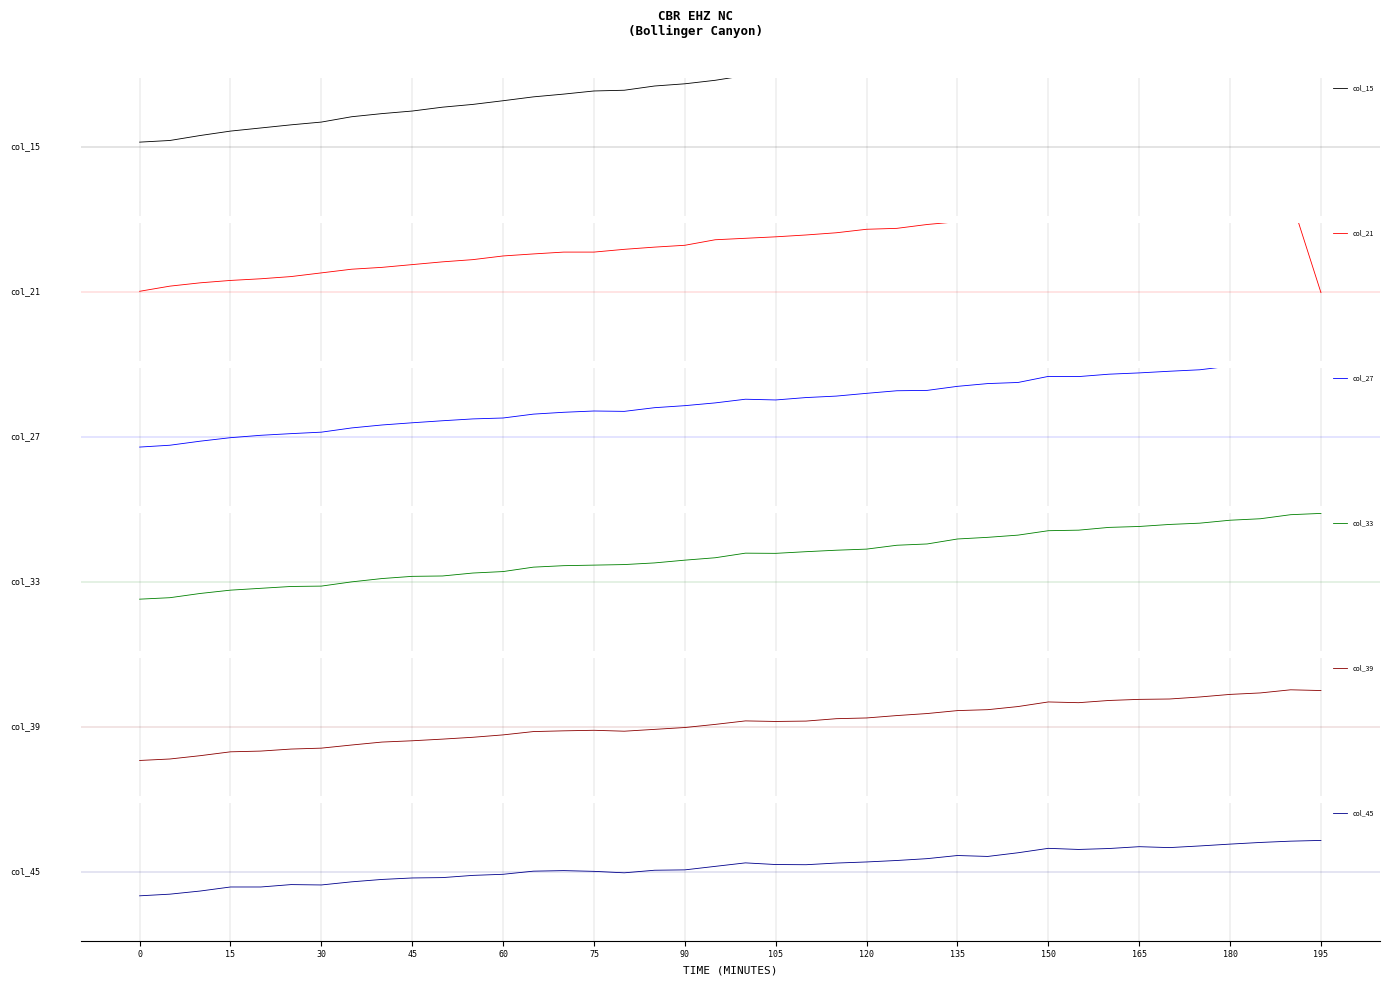

What is the sum of the col_33 values at 75 and 150?

3.0